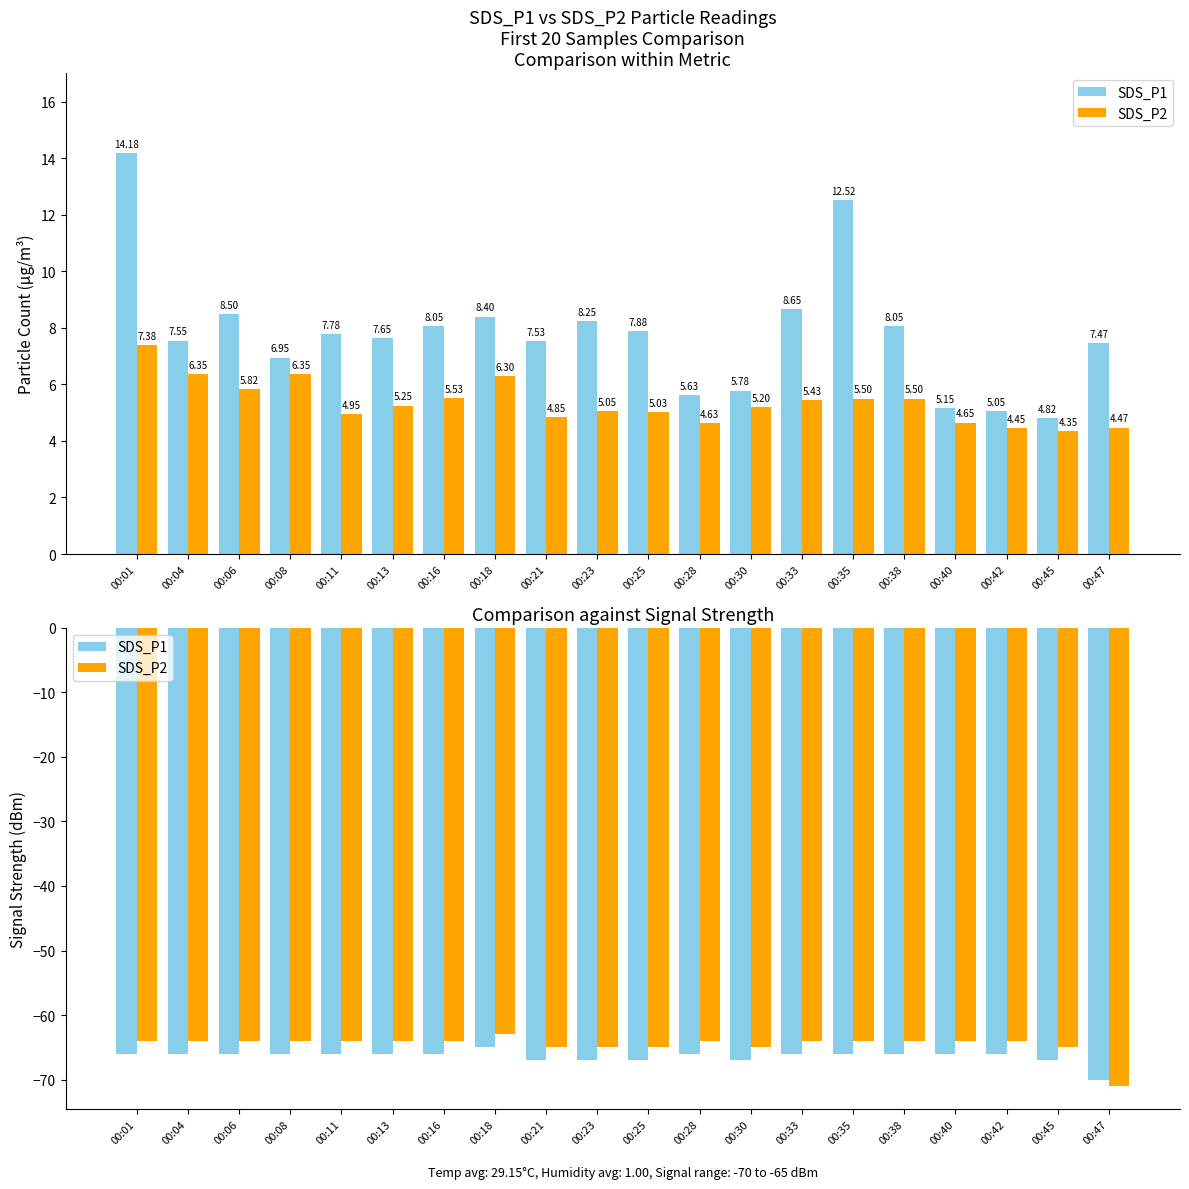

What are all the series names shown in the legend?

SDS_P1, SDS_P2